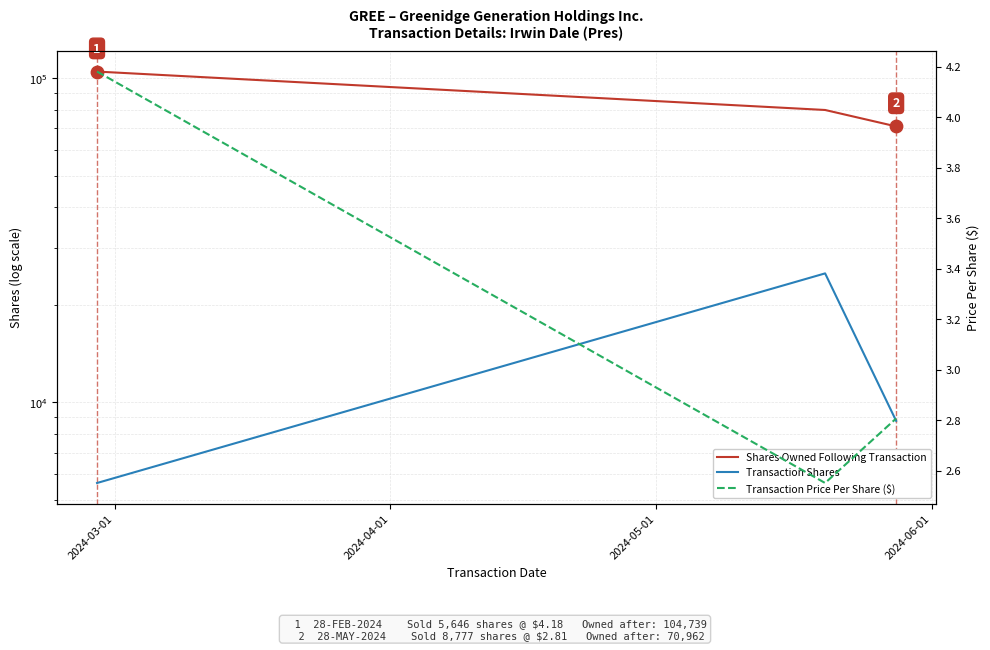

Is the value of Shares Owned Following Transaction at 2024-04-01 greater than the value of Transaction Shares at 2024-05-01?

Yes